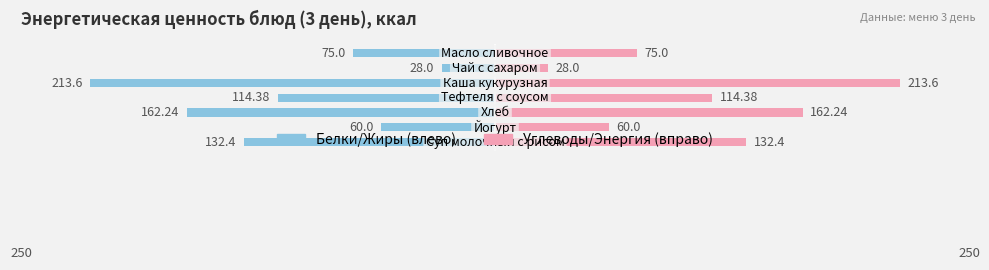

What is the minimum value for Белки?

-213.6